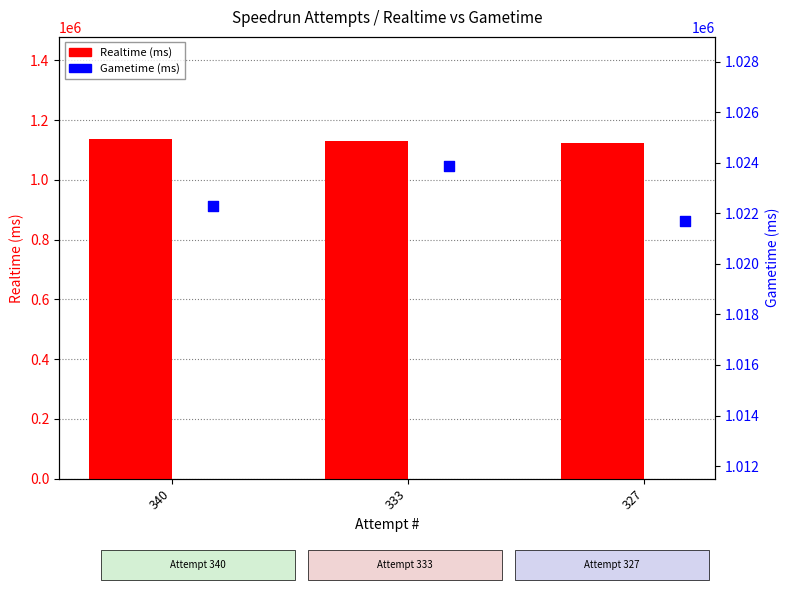

What is the total value across all series at 340?

2159438